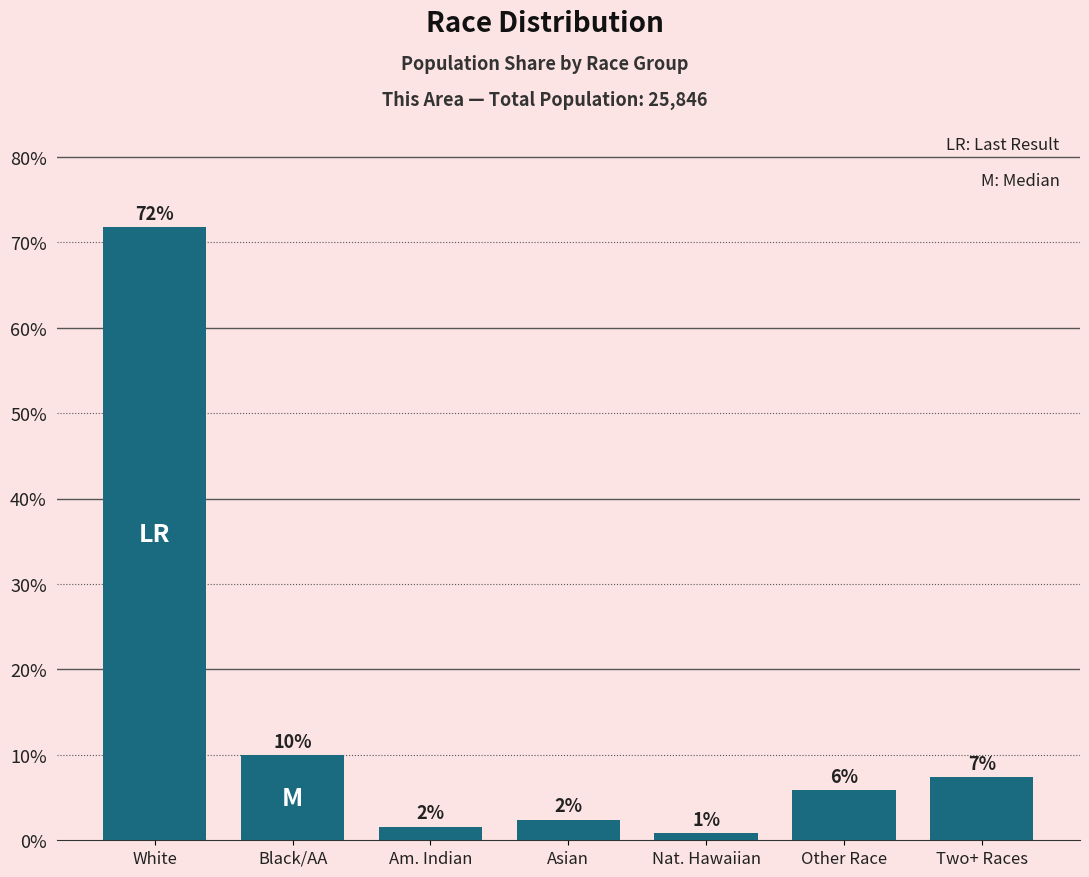

Is it true that the value at Nat. Hawaiian is 0.8?

True